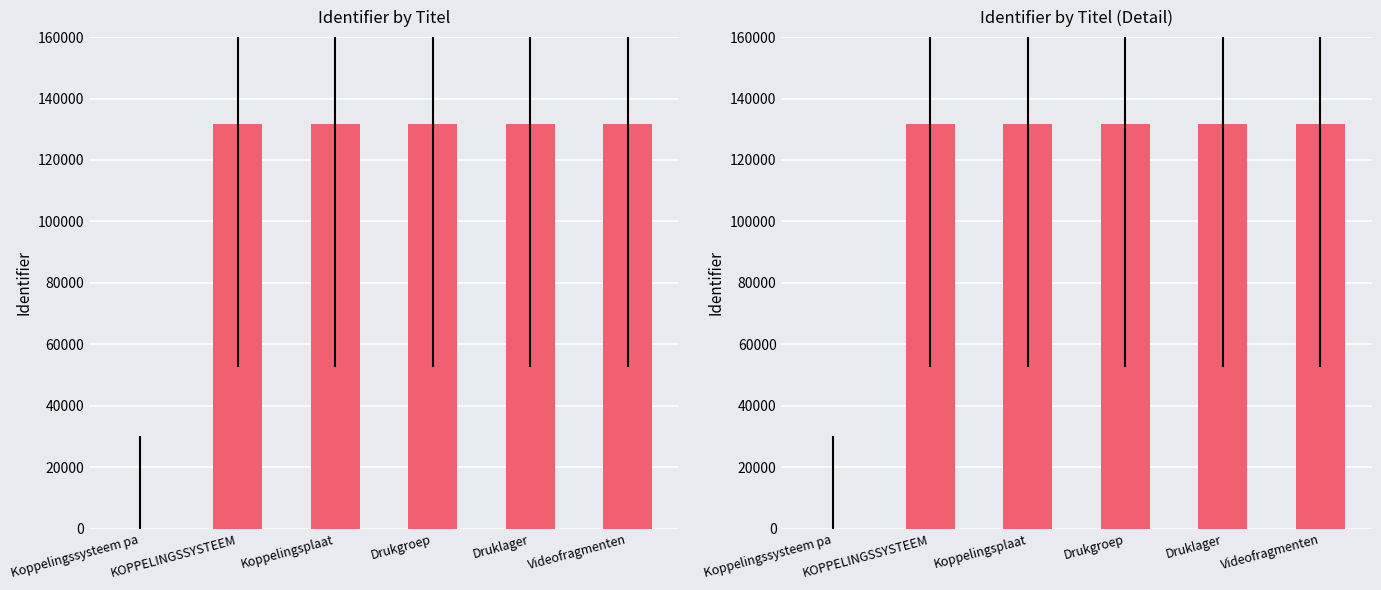

Which category has the lowest value across all series?

Koppelingssysteem pa